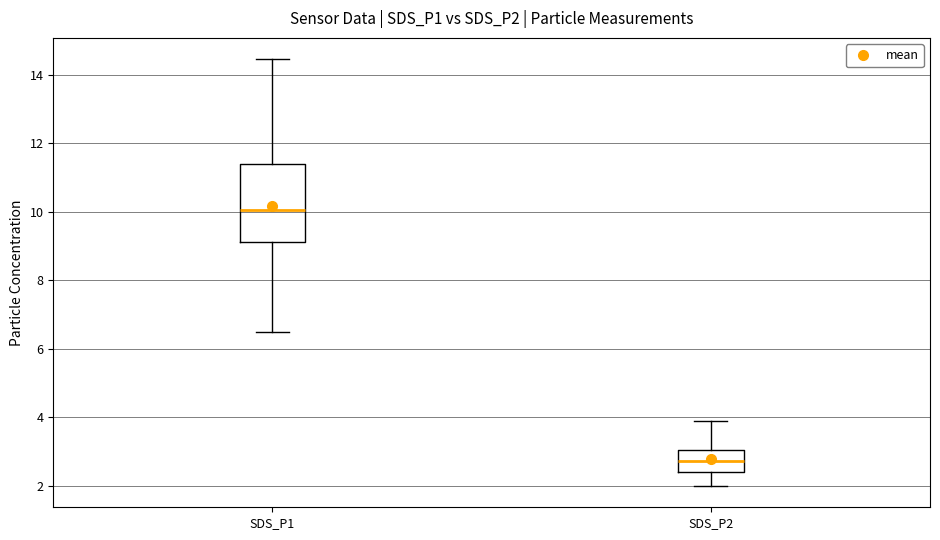

Which box has the lowest median line?

SDS_P2